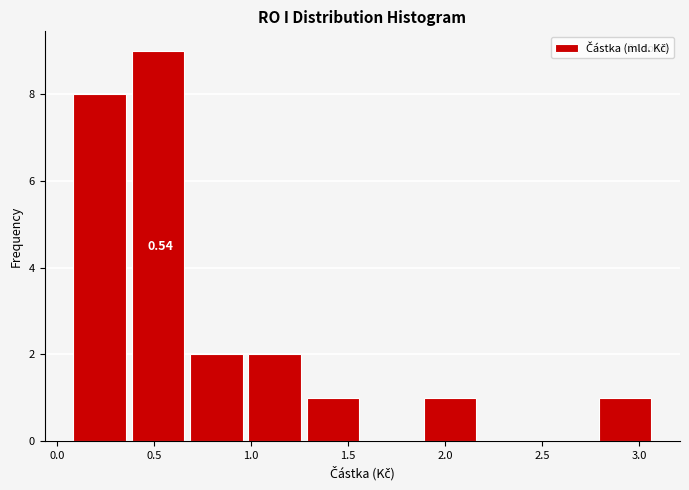

Which range on the x-axis has the tallest bar?

0.4 to 0.7